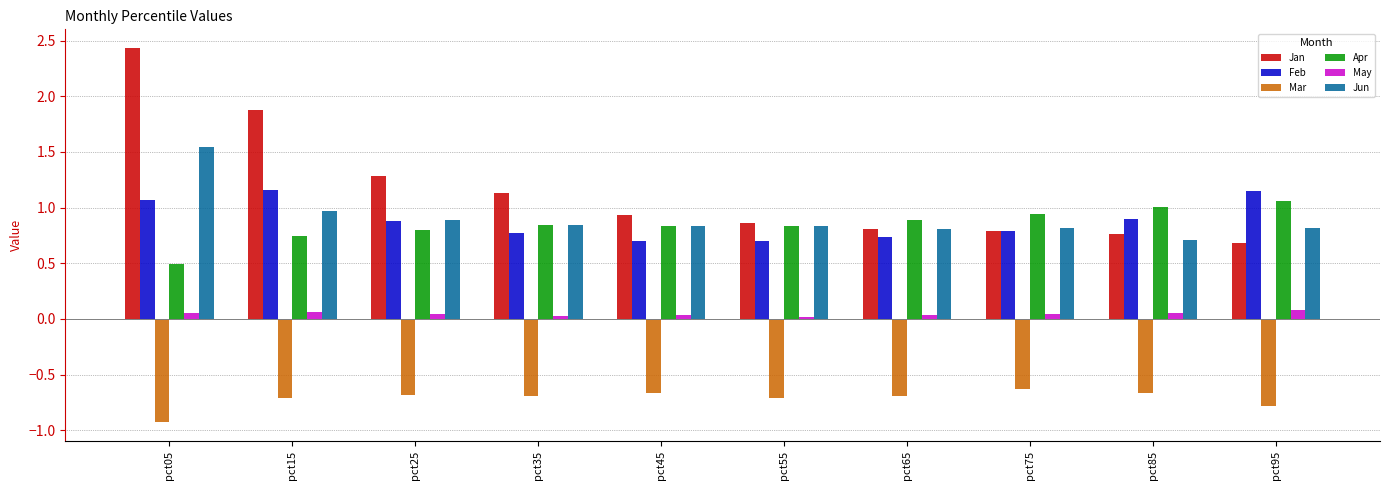

Count the number of data series in this chart.

6